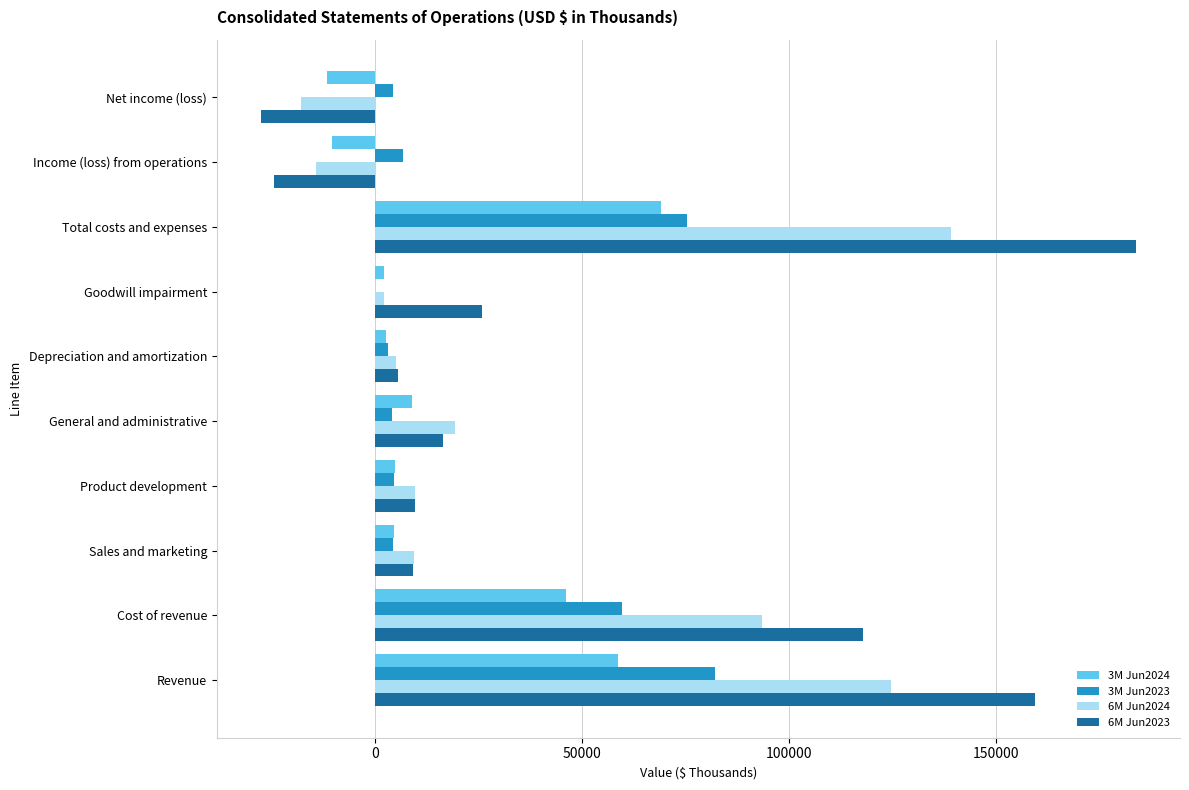

What are all the series names shown in the legend?

3M Jun2024, 3M Jun2023, 6M Jun2024, 6M Jun2023